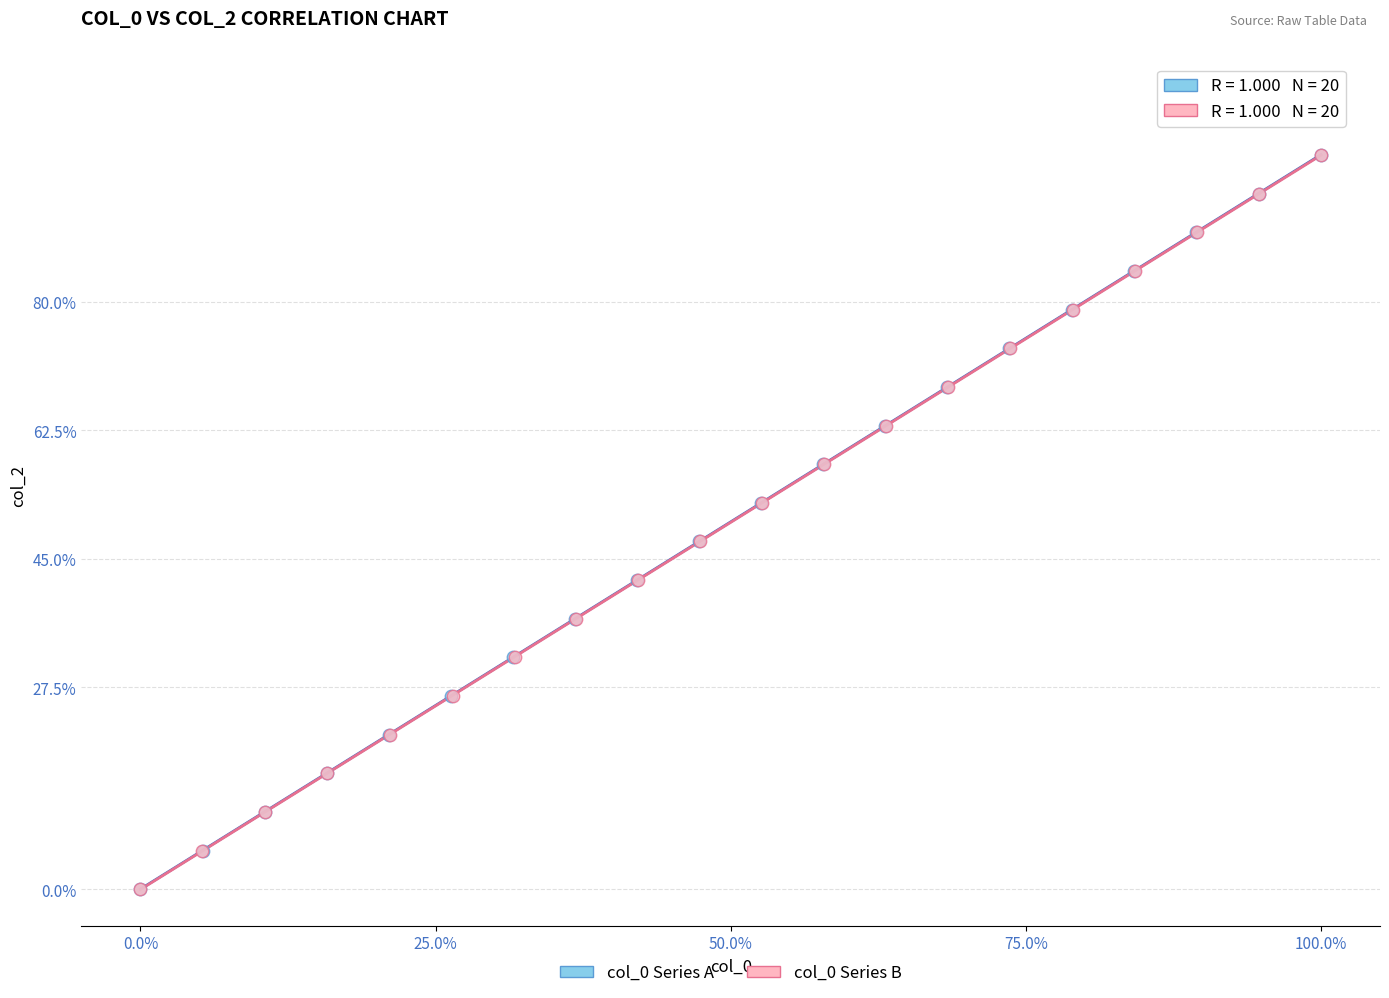

What are all the series names shown in the legend?

col_0 Series A, col_0 Series B